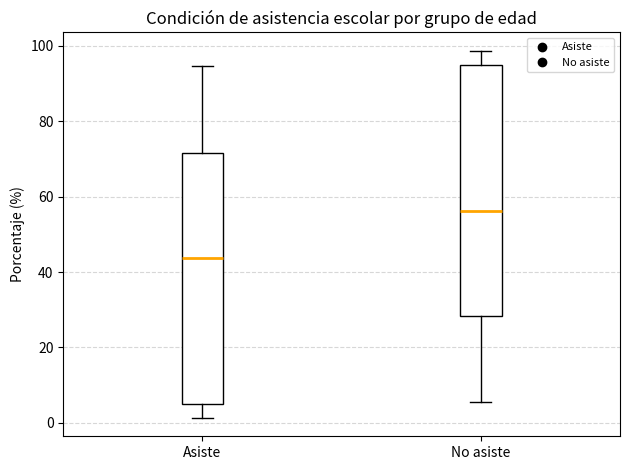

Reading left to right, read every box against the y-axis: the position of its median line, the range the box covers, and the ends of its whiskers. The values are not printed on the chart, so give them approximately, as read against the axis.

Asiste: median 44, box 6 to 72, whiskers 2 to 94
No asiste: median 56, box 28 to 94, whiskers 6 to 98